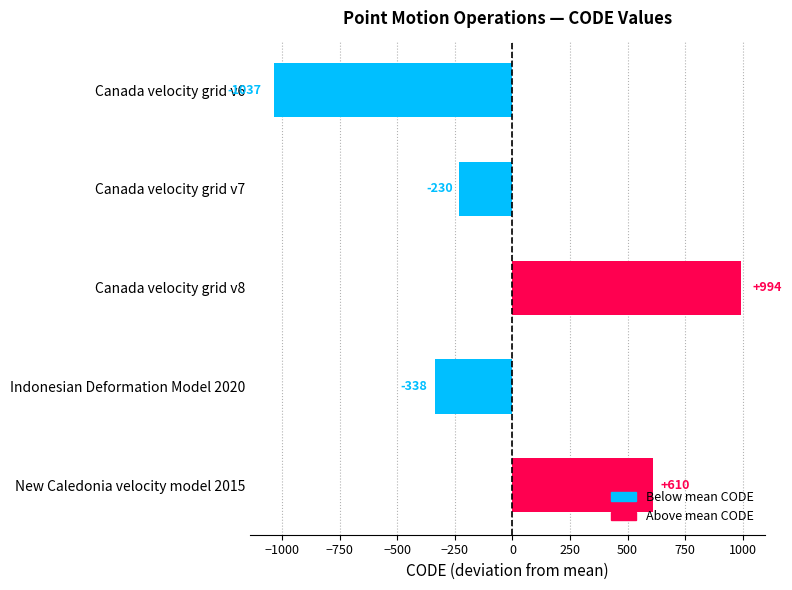

What is the difference between the second highest and minimum values?

1647.0